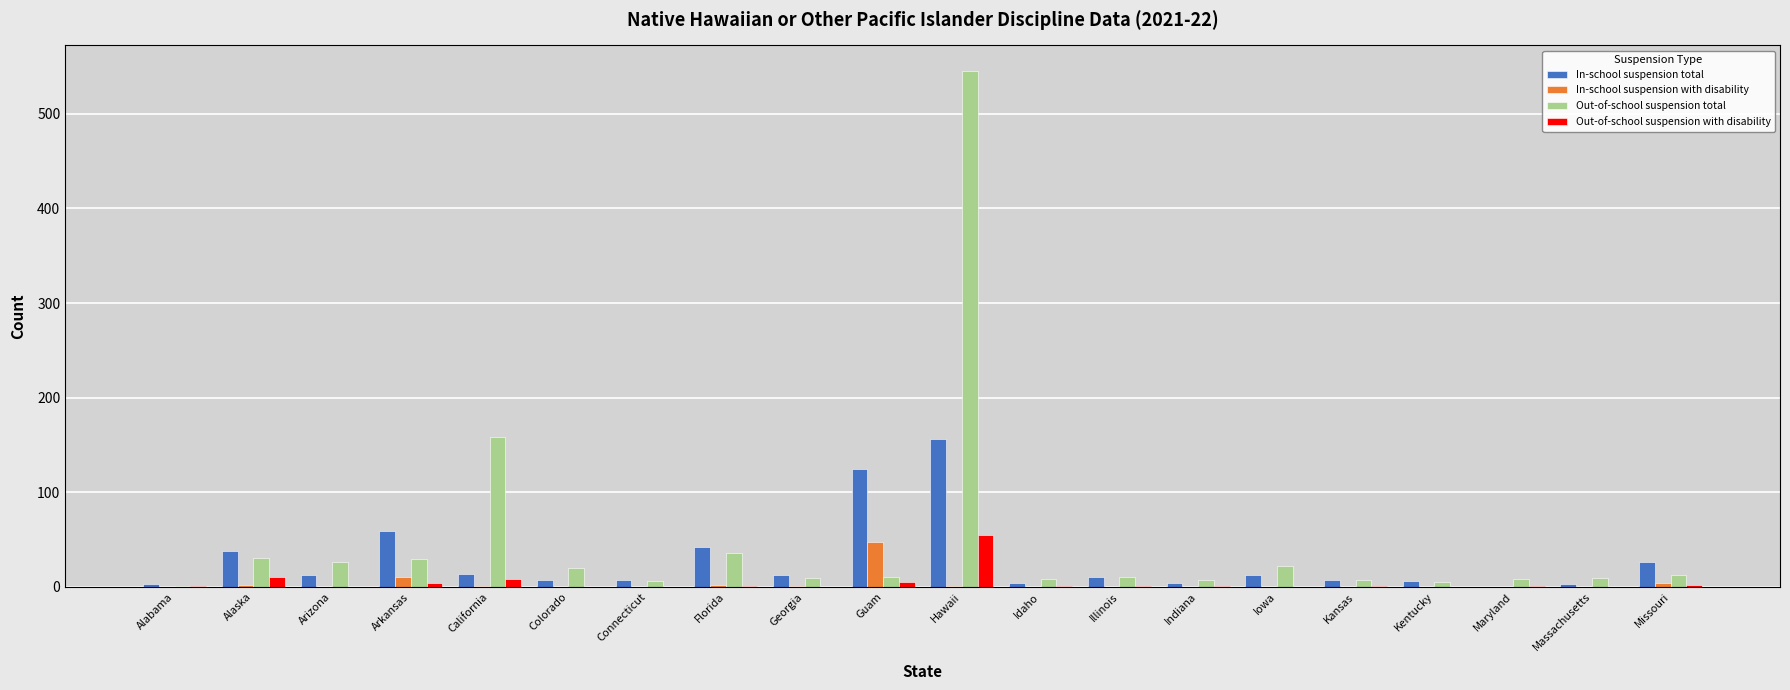

At which category does the chart reach its peak across all series?

Hawaii